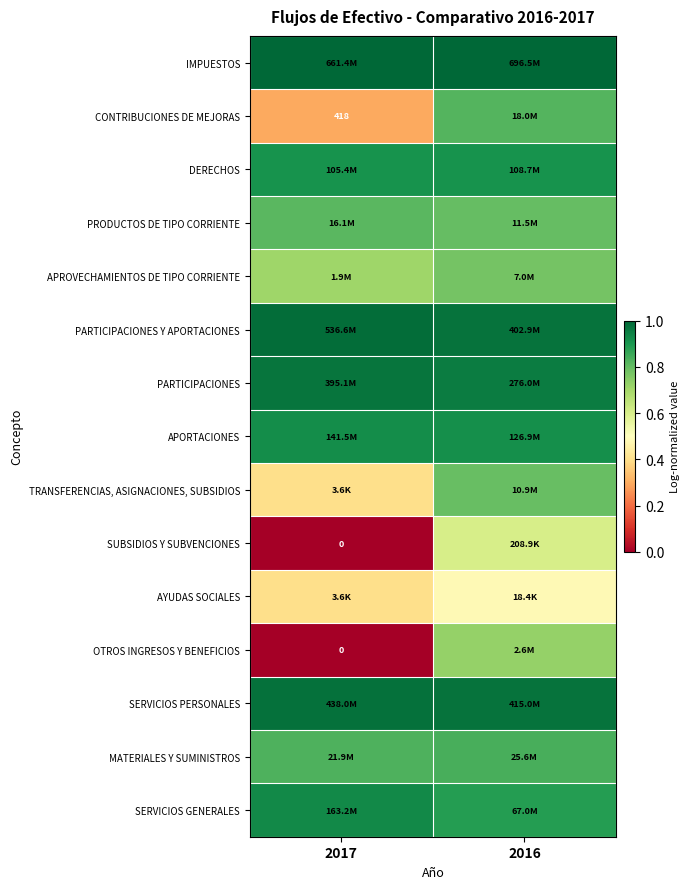

Which category has the lowest value in the SERVICIOS PERSONALES series?

2016